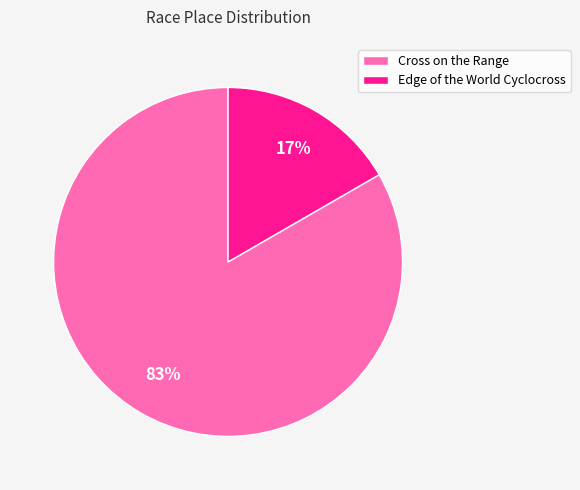

Which has a higher value, Edge of the World Cyclocross or Cross on the Range?

Cross on the Range